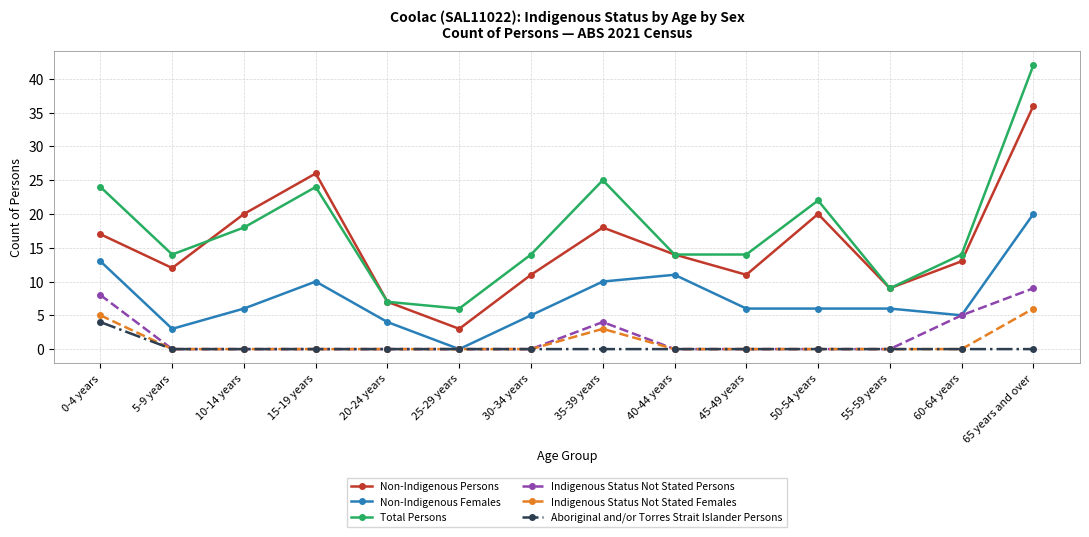

Reading left to right, what are all the values shown in this chart?

Non-Indigenous Persons: 0-4 years=17	5-9 years=12	10-14 years=20	15-19 years=26	20-24 years=7	25-29 years=3	30-34 years=11	35-39 years=18	40-44 years=14	45-49 years=11	50-54 years=20	55-59 years=9	60-64 years=13	65 years and over=36
Non-Indigenous Females: 0-4 years=13	5-9 years=3	10-14 years=6	15-19 years=10	20-24 years=4	25-29 years=0	30-34 years=5	35-39 years=10	40-44 years=11	45-49 years=6	50-54 years=6	55-59 years=6	60-64 years=5	65 years and over=20
Total Persons: 0-4 years=24	5-9 years=14	10-14 years=18	15-19 years=24	20-24 years=7	25-29 years=6	30-34 years=14	35-39 years=25	40-44 years=14	45-49 years=14	50-54 years=22	55-59 years=9	60-64 years=14	65 years and over=42
Indigenous Status Not Stated Persons: 0-4 years=8	5-9 years=0	10-14 years=0	15-19 years=0	20-24 years=0	25-29 years=0	30-34 years=0	35-39 years=4	40-44 years=0	45-49 years=0	50-54 years=0	55-59 years=0	60-64 years=5	65 years and over=9
Indigenous Status Not Stated Females: 0-4 years=5	5-9 years=0	10-14 years=0	15-19 years=0	20-24 years=0	25-29 years=0	30-34 years=0	35-39 years=3	40-44 years=0	45-49 years=0	50-54 years=0	55-59 years=0	60-64 years=0	65 years and over=6
Aboriginal and/or Torres Strait Islander Persons: 0-4 years=4	5-9 years=0	10-14 years=0	15-19 years=0	20-24 years=0	25-29 years=0	30-34 years=0	35-39 years=0	40-44 years=0	45-49 years=0	50-54 years=0	55-59 years=0	60-64 years=0	65 years and over=0